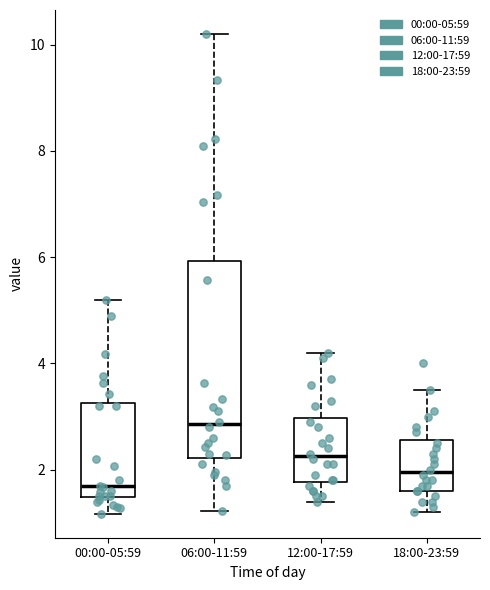

Where is the upper edge of the box for 06:00-11:59 on the y-axis? The values are not printed on the chart, so give them approximately, as read against the axis.

6.0